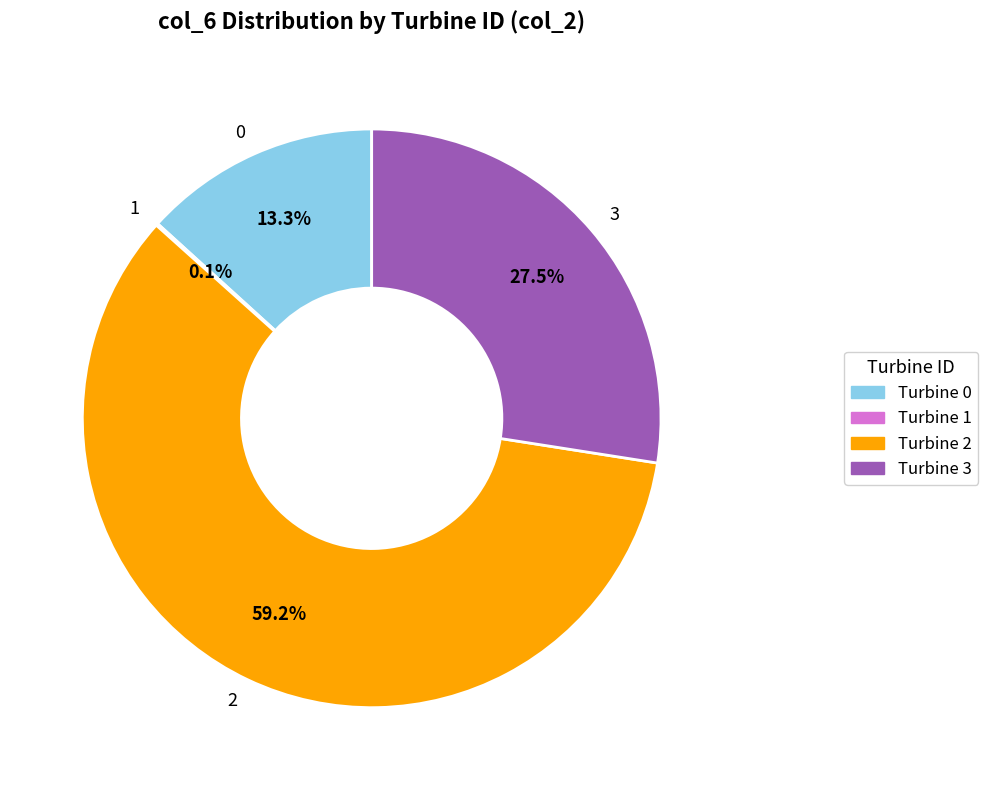

Which category has the biggest portion of the pie?

Turbine 2